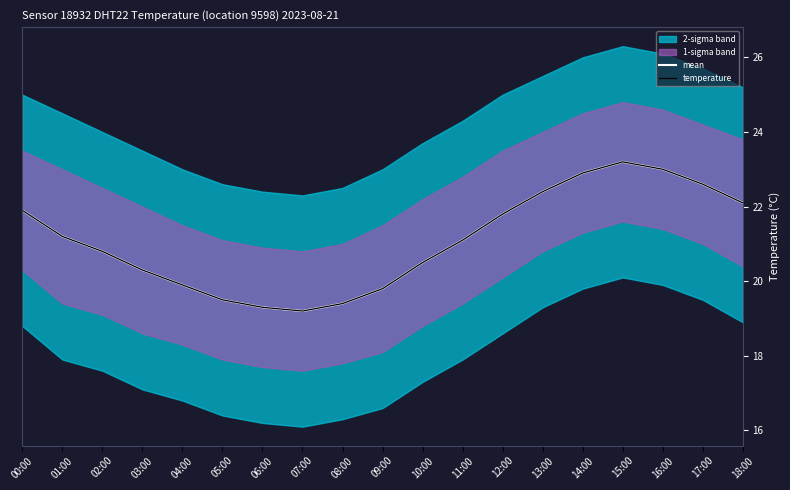

Read the temperature value at 02:00.

20.8